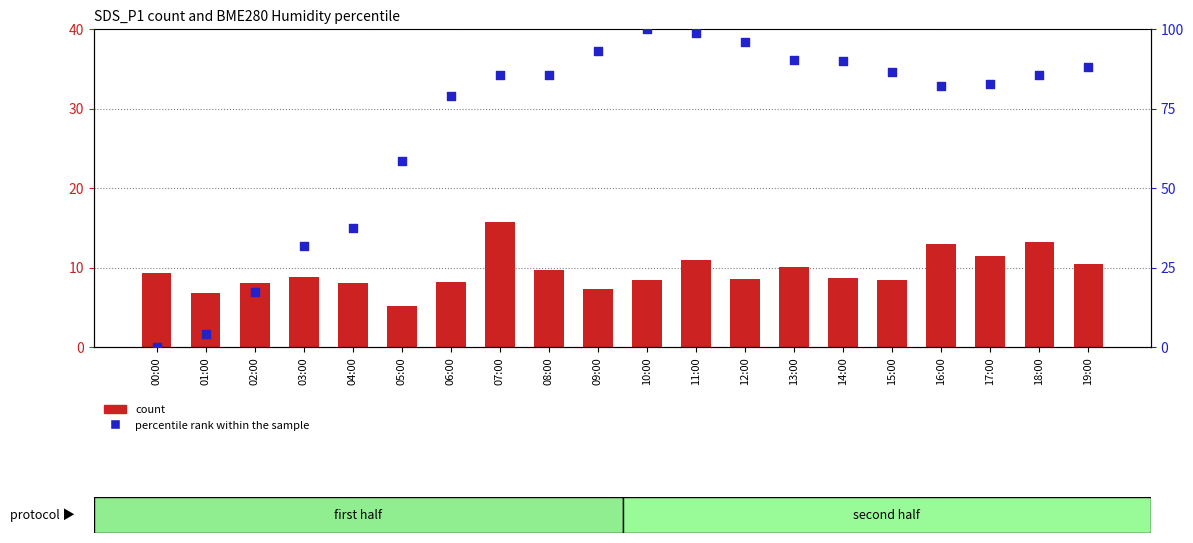

What are all the series names shown in the legend?

count, percentile rank within the sample